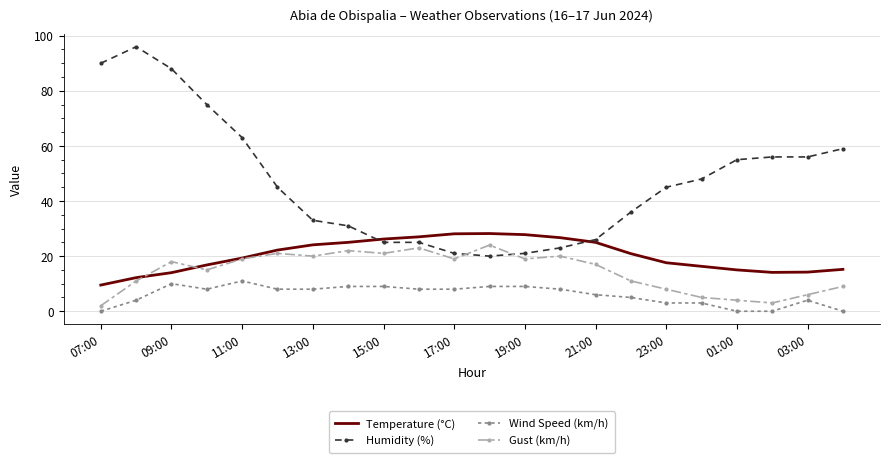

What is the highest value of the Wind Speed (km/h) series?

11.0